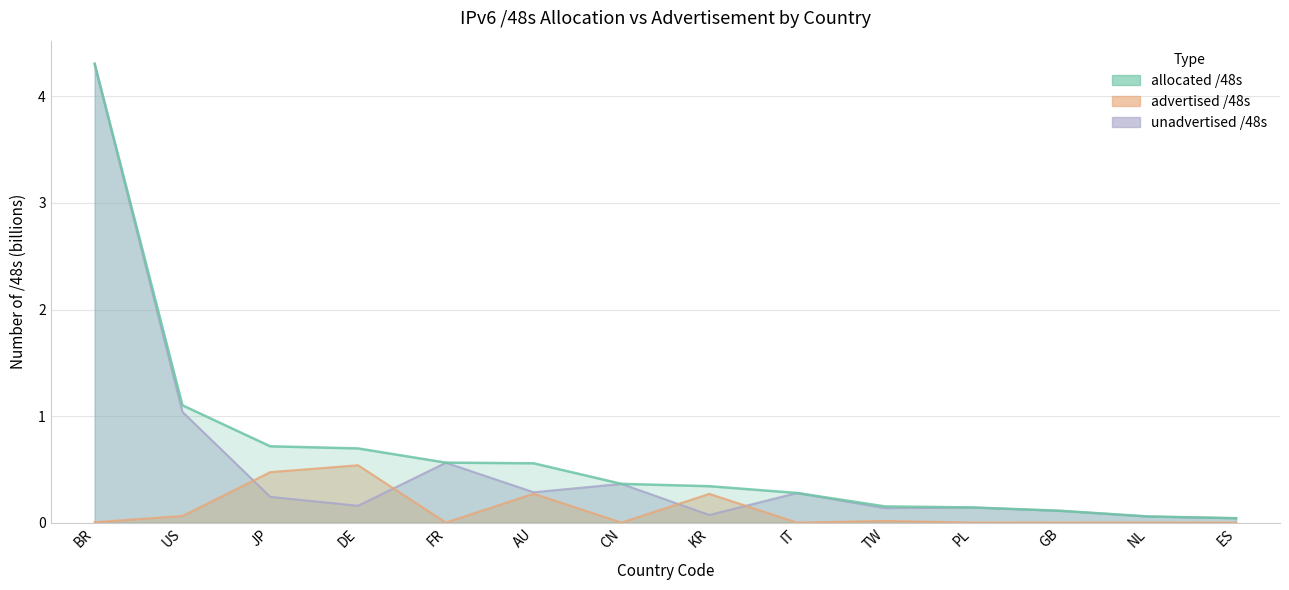

Between which two adjacent categories do unadvertised /48s and advertised /48s first intersect?

US and JP